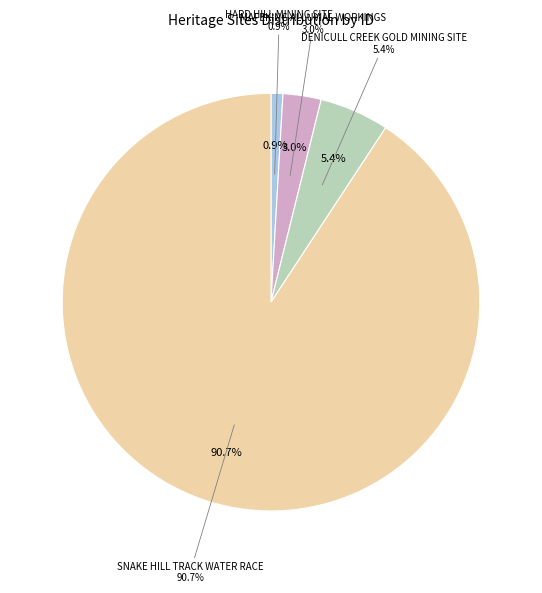

What portion of the pie excludes DENICULL CREEK GOLD MINING SITE?

94.6%